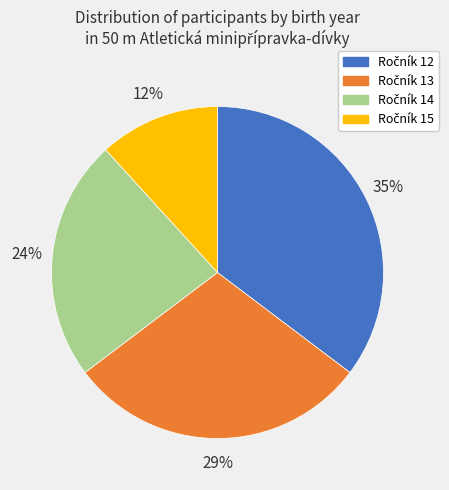

Is there a majority slice in this chart?

No